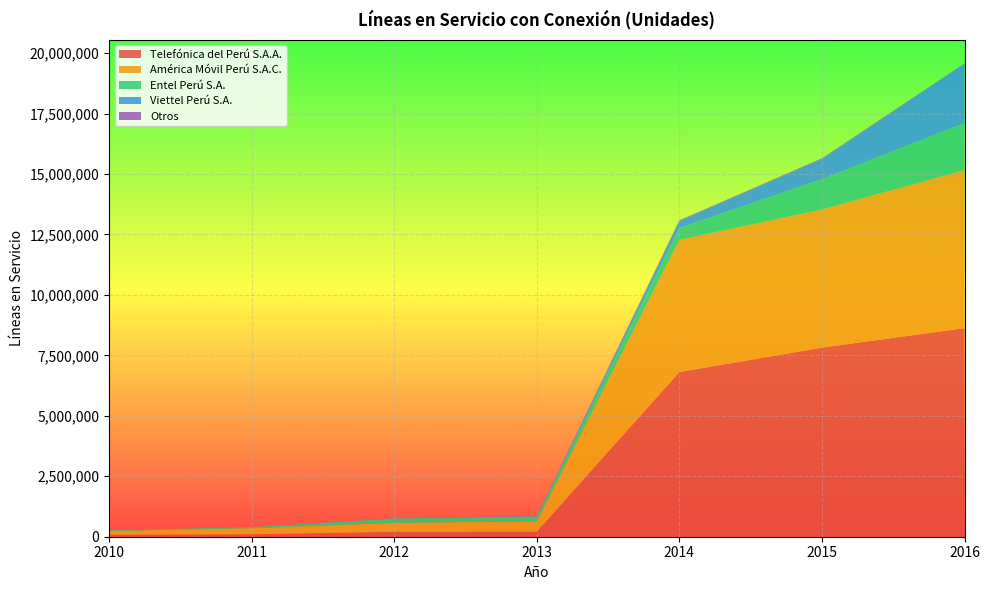

Reading left to right, what are all the values shown in this chart?

Telefónica del Perú S.A.A.: 2010=81669	2011=101011	2012=201581	2013=202588	2014=6809739	2015=7821278	2016=8626422
América Móvil Perú S.A.C.: 2010=155064	2011=250900	2012=370916	2013=431677	2014=5463660	2015=5713067	2016=6535771
Entel Perú S.A.: 2010=30159	2011=43496	2012=183306	2013=212010	2014=496907	2015=1258160	2016=1945508
Viettel Perú S.A.: 2010=0	2011=0	2012=0	2013=0	2014=283145	2015=824075	2016=2447506
Otros: 2010=0	2011=0	2012=9461	2013=21425	2014=31893	2015=31654	2016=19999